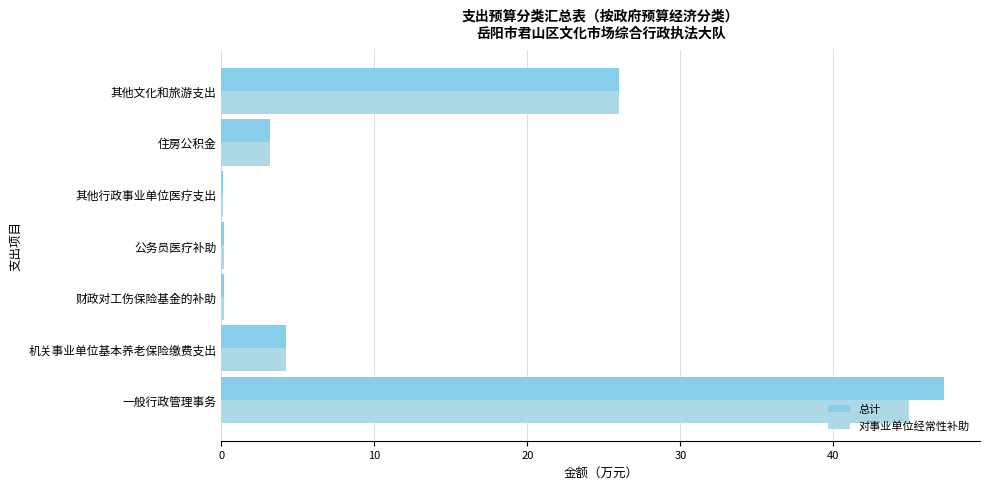

What is the difference between the maximum and minimum values in the 总计 series?

47.2